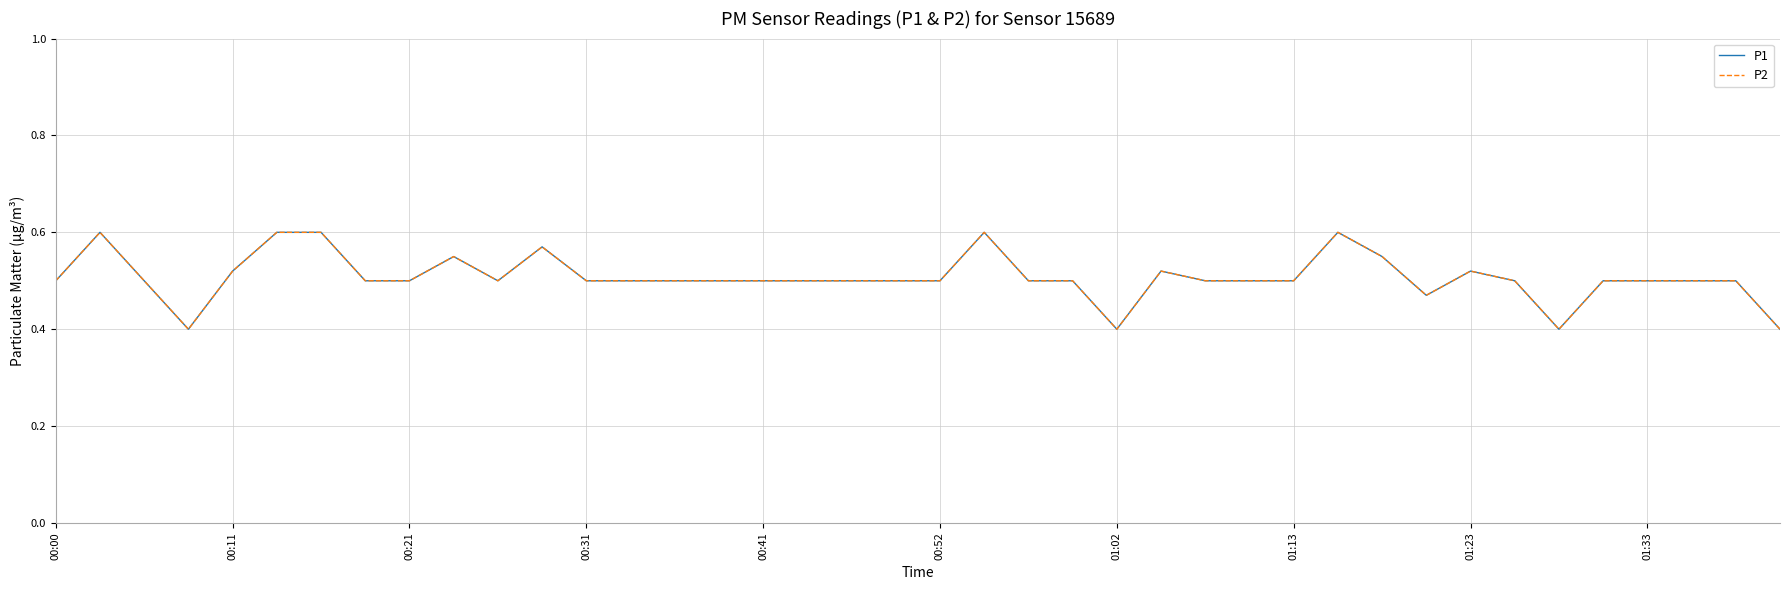

What is the sum of all P2 values?

20.3